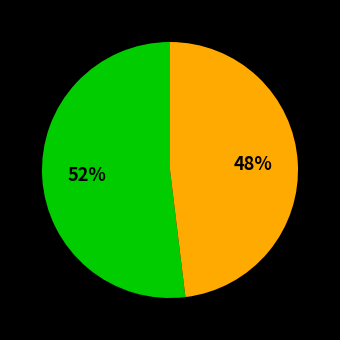

Is there a majority slice in this chart?

Yes